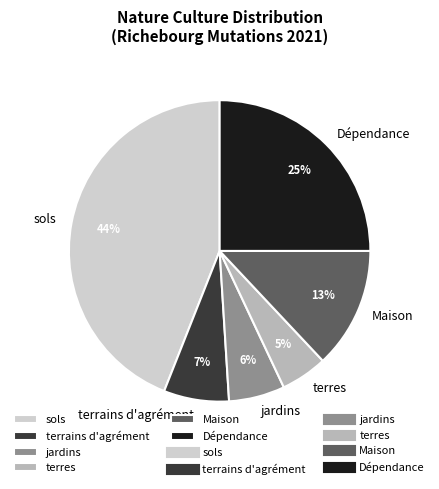

To the nearest percent, what is the average slice percentage?

17%